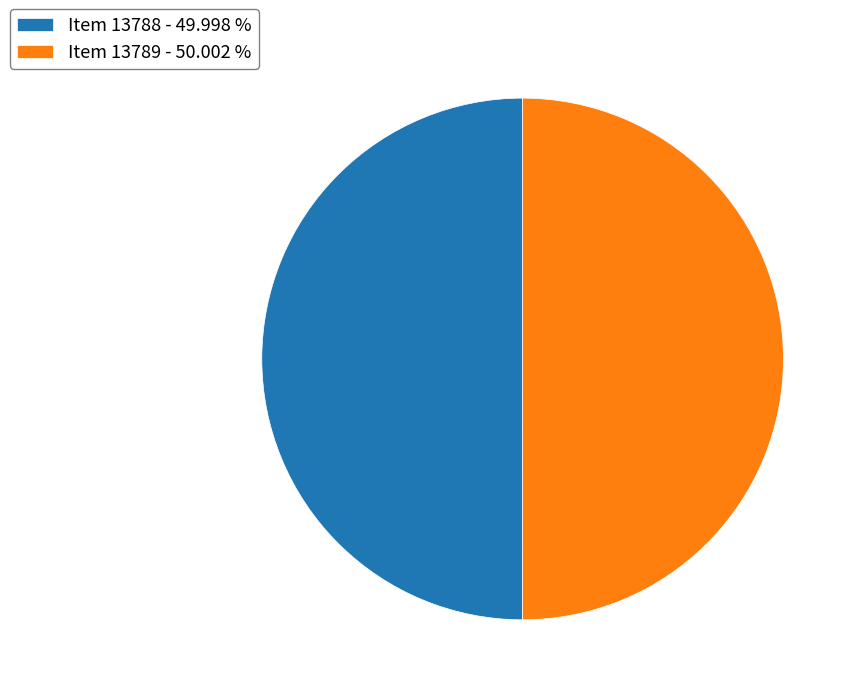

What is the ratio of the value at Item 13788 - 49.998 % to the value at Item 13789 - 50.002 %?

1.0